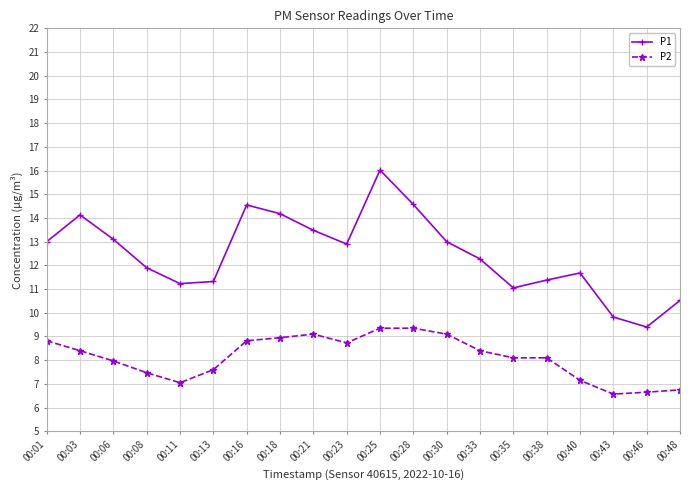

List the series in order of their overall mean, lowest first.

P2, P1